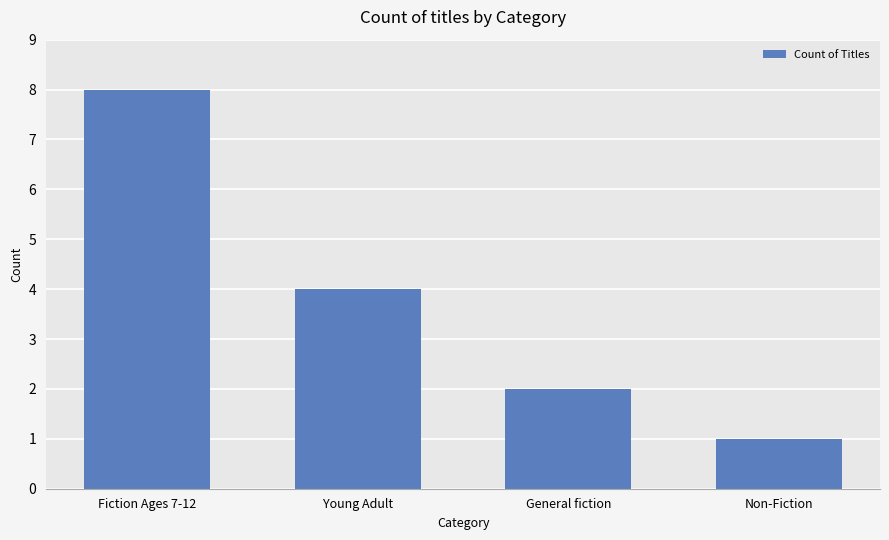

Does the chart contain any negative values?

No